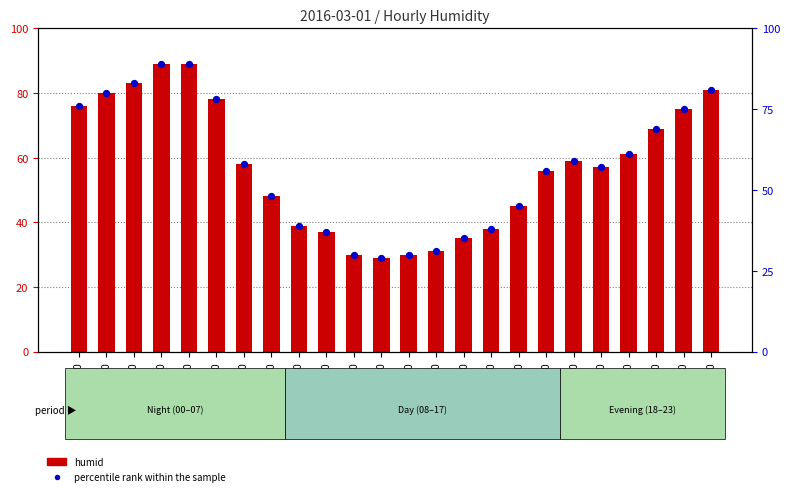

Which series has the largest total across all categories?

humid